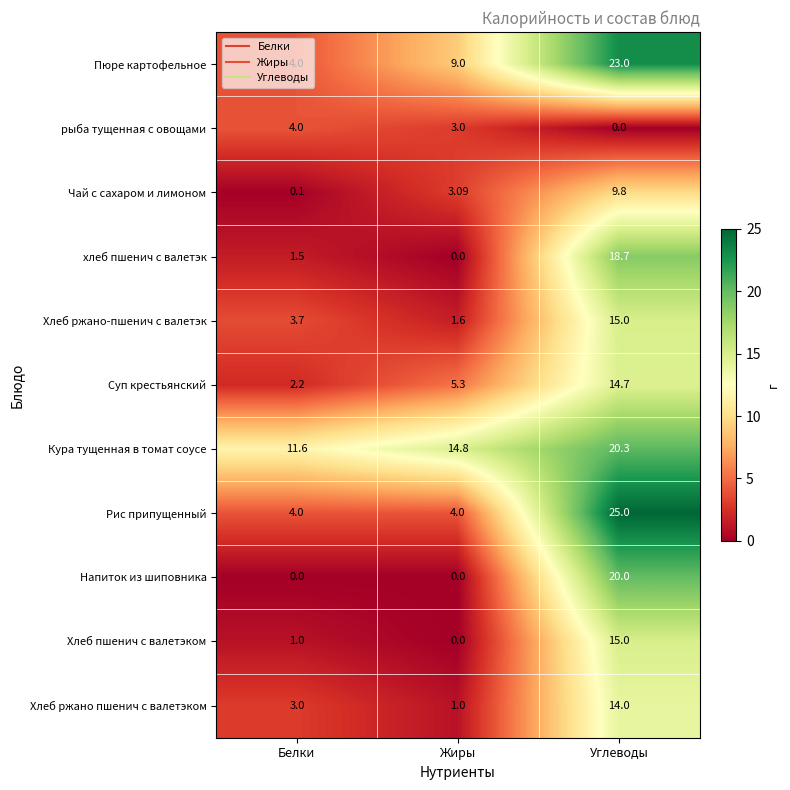

Where is хлеб пшенич с валетэк nearest to the value 9?

Белки